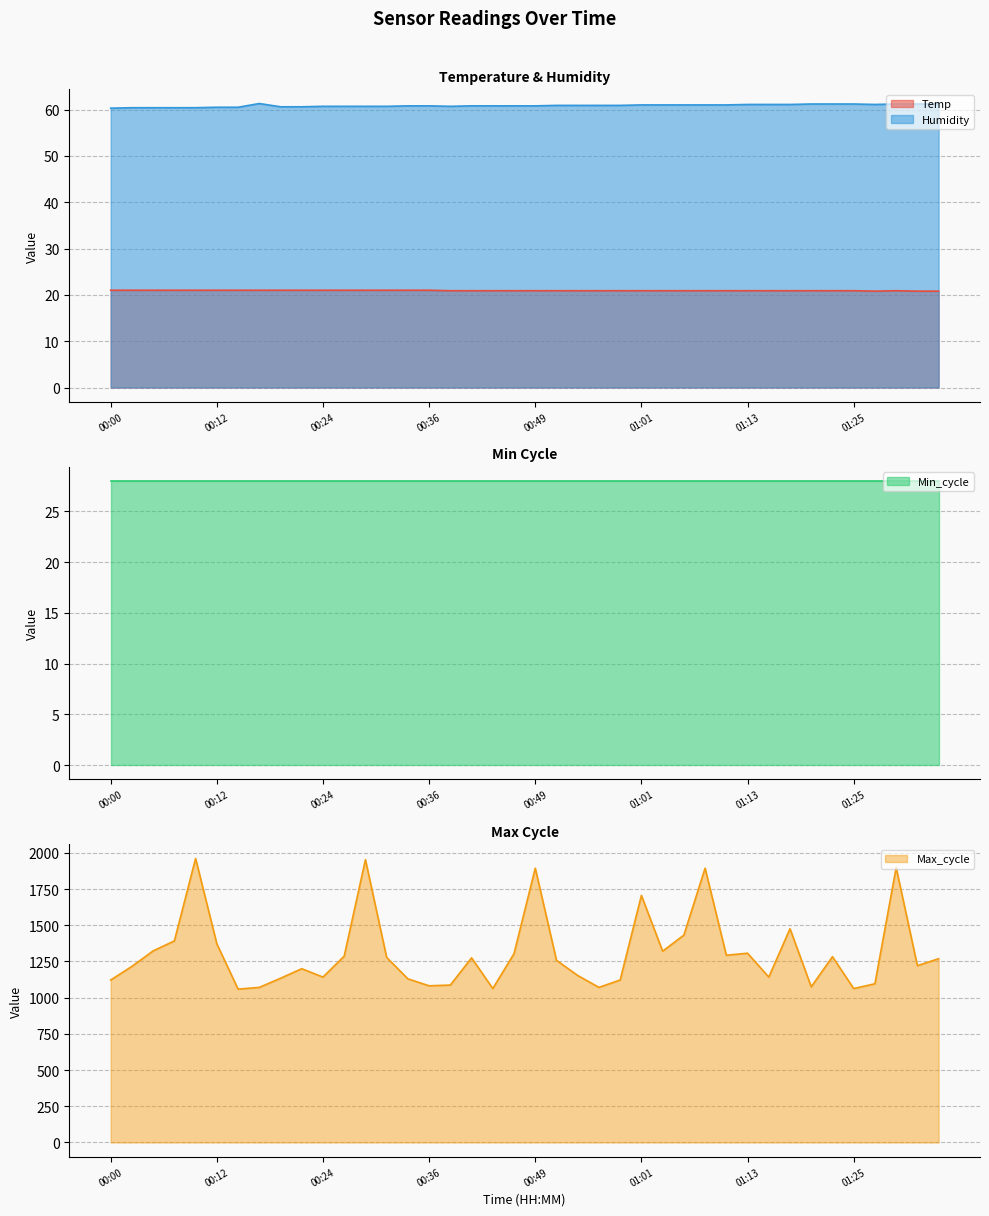

At which category is the sum across all series the highest?

00:10